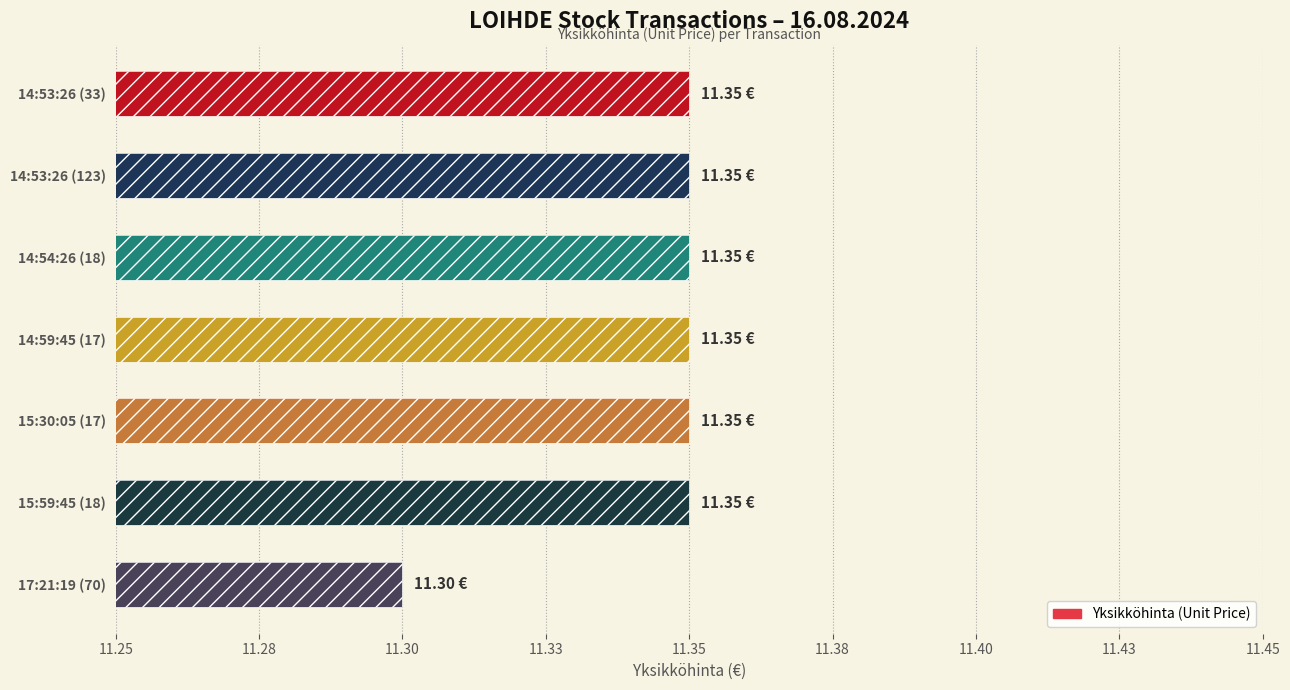

Are the bars horizontal?

Yes